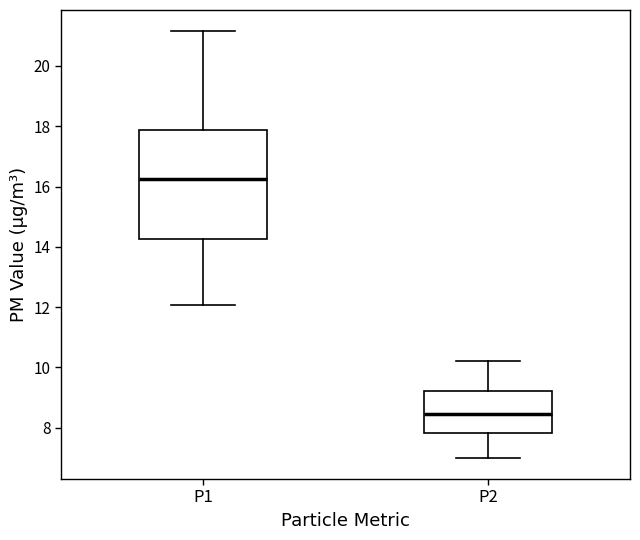

Which box has the lowest median line?

P2